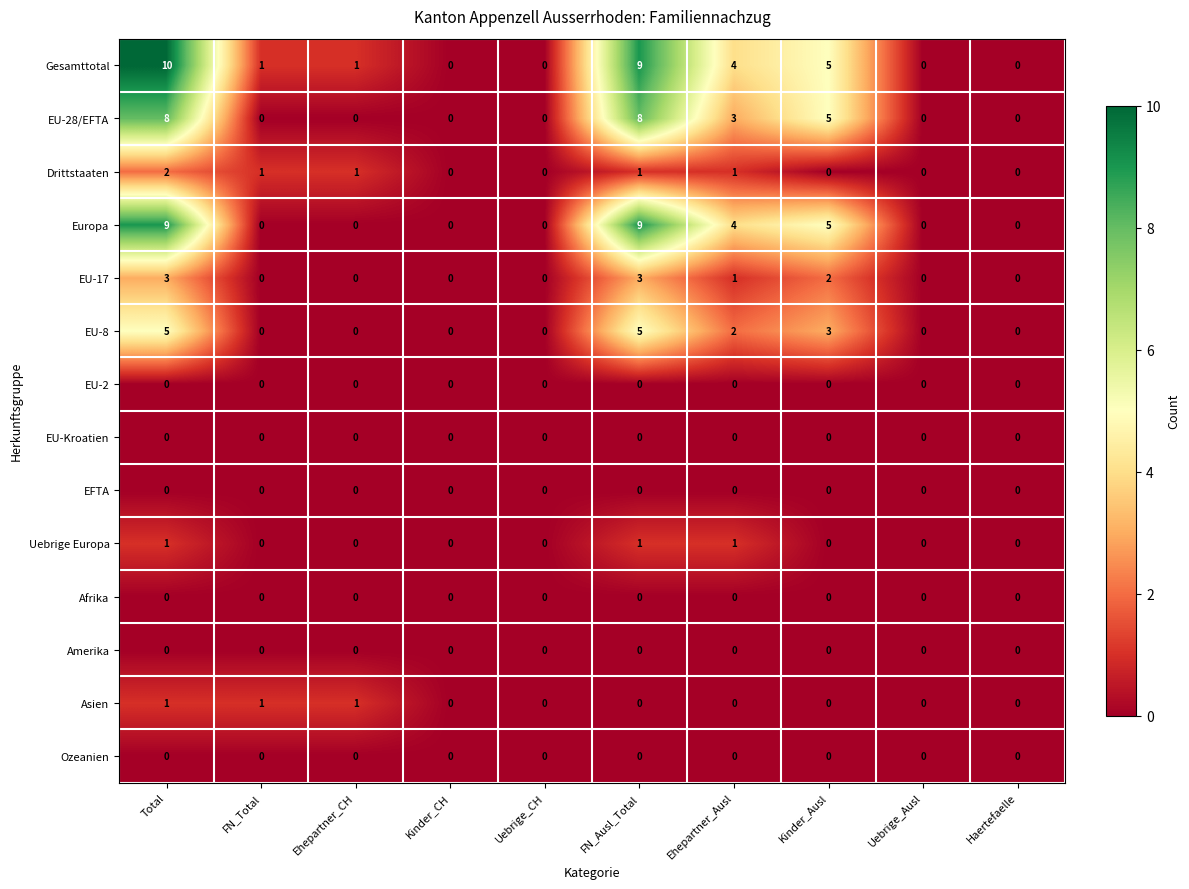

At how many categories does at least one series exceed 8?

2